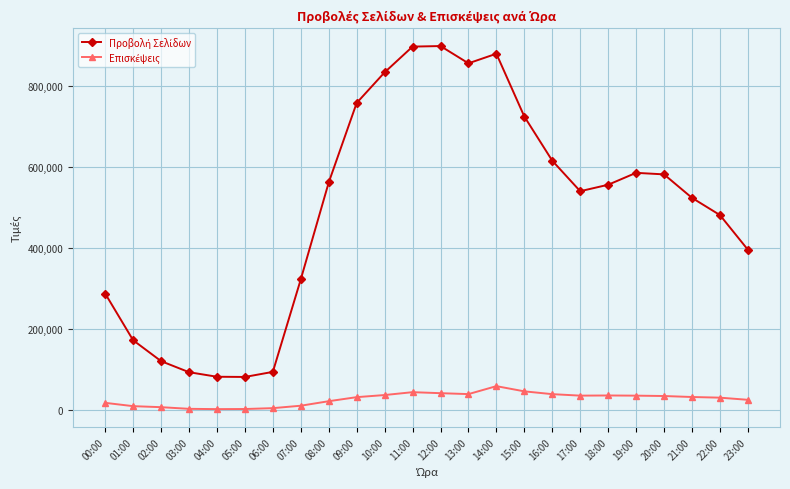

What is the label of the 1st point from the left?

00:00